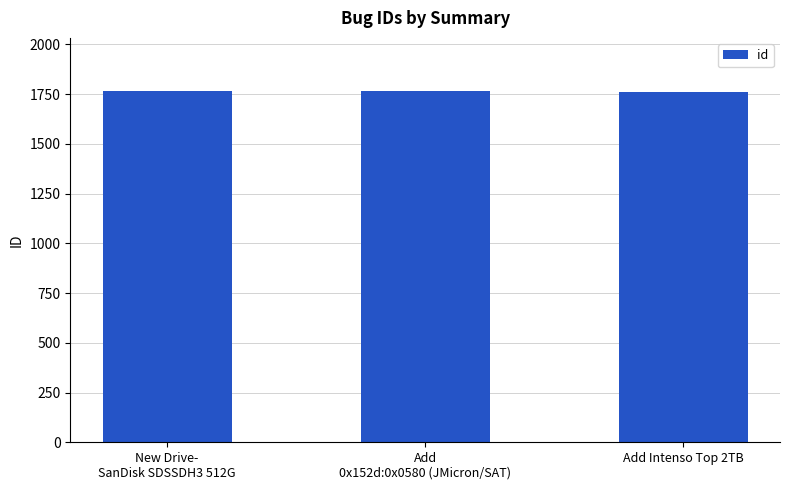

Does the chart contain stacked bars?

No